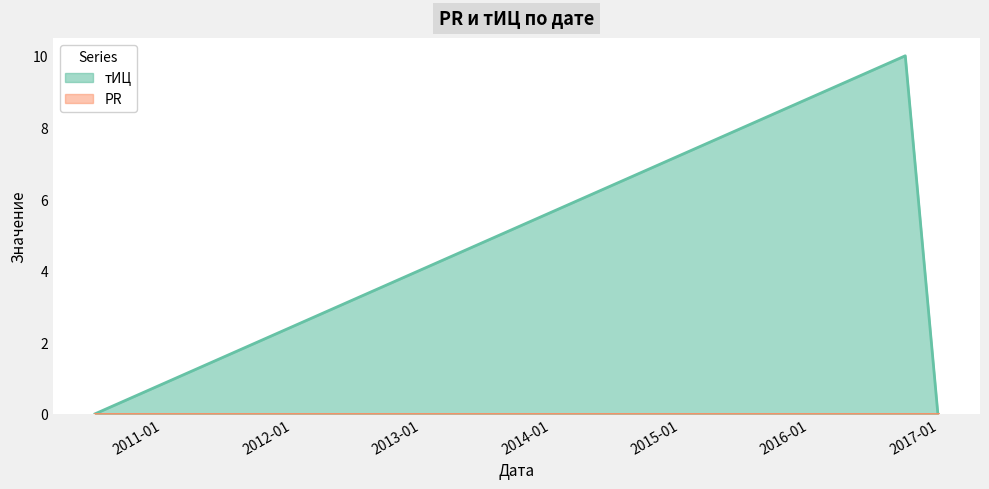

What is the change in value from 2016-09-27 to 2016-12-28?

-10